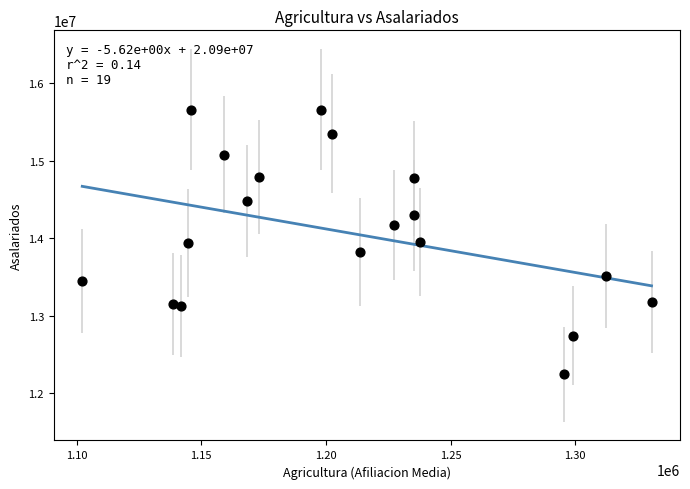

What is the range of Y values (max minus min)?

3413852.4